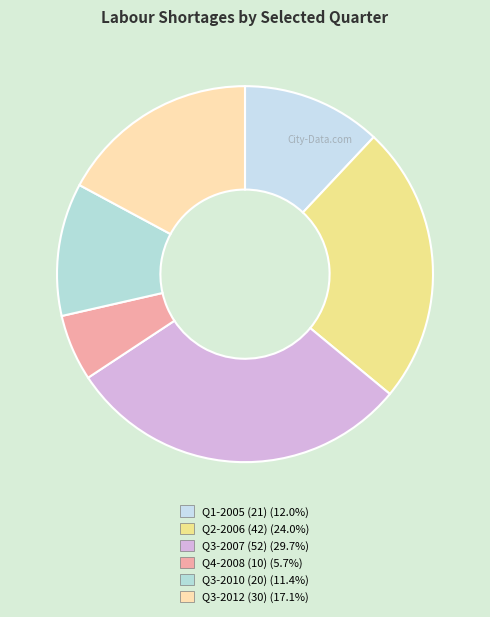

Is there any slice that represents more than half of the pie?

No